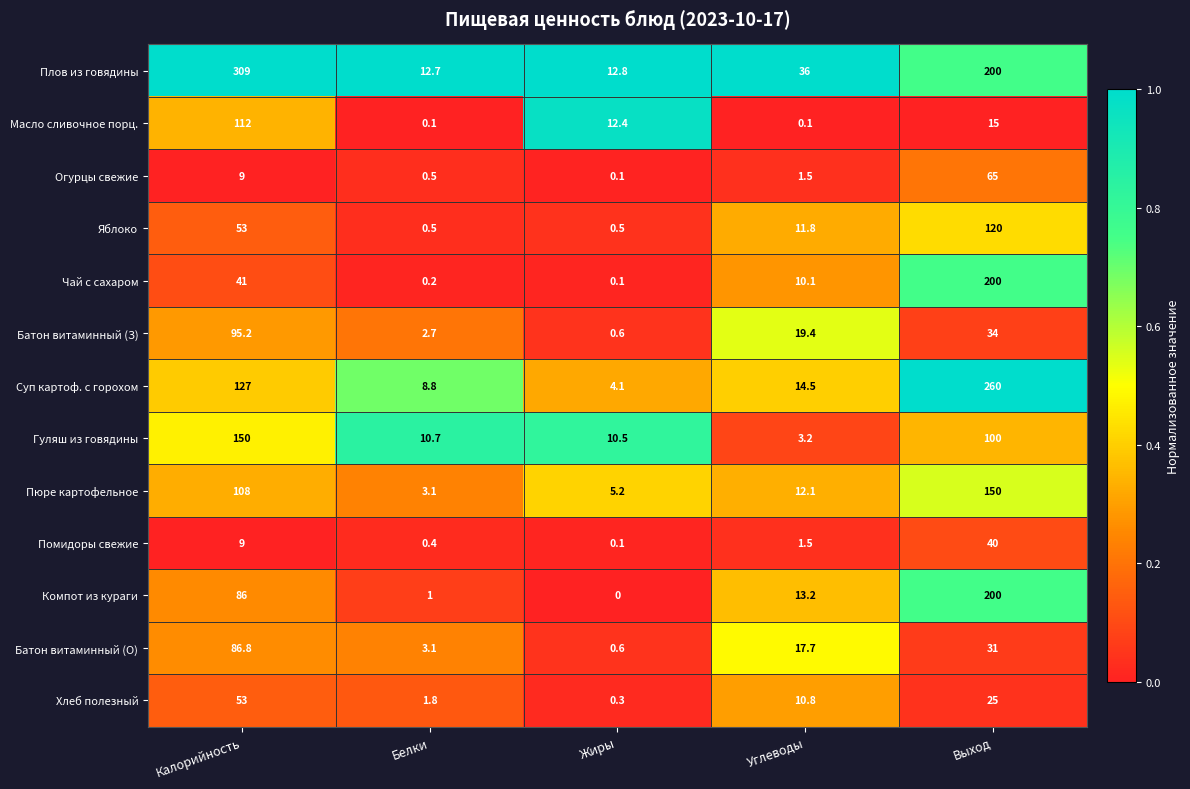

List the labels in order of Гуляш из говядины value, smallest first.

Углеводы, Жиры, Белки, Выход, Калорийность